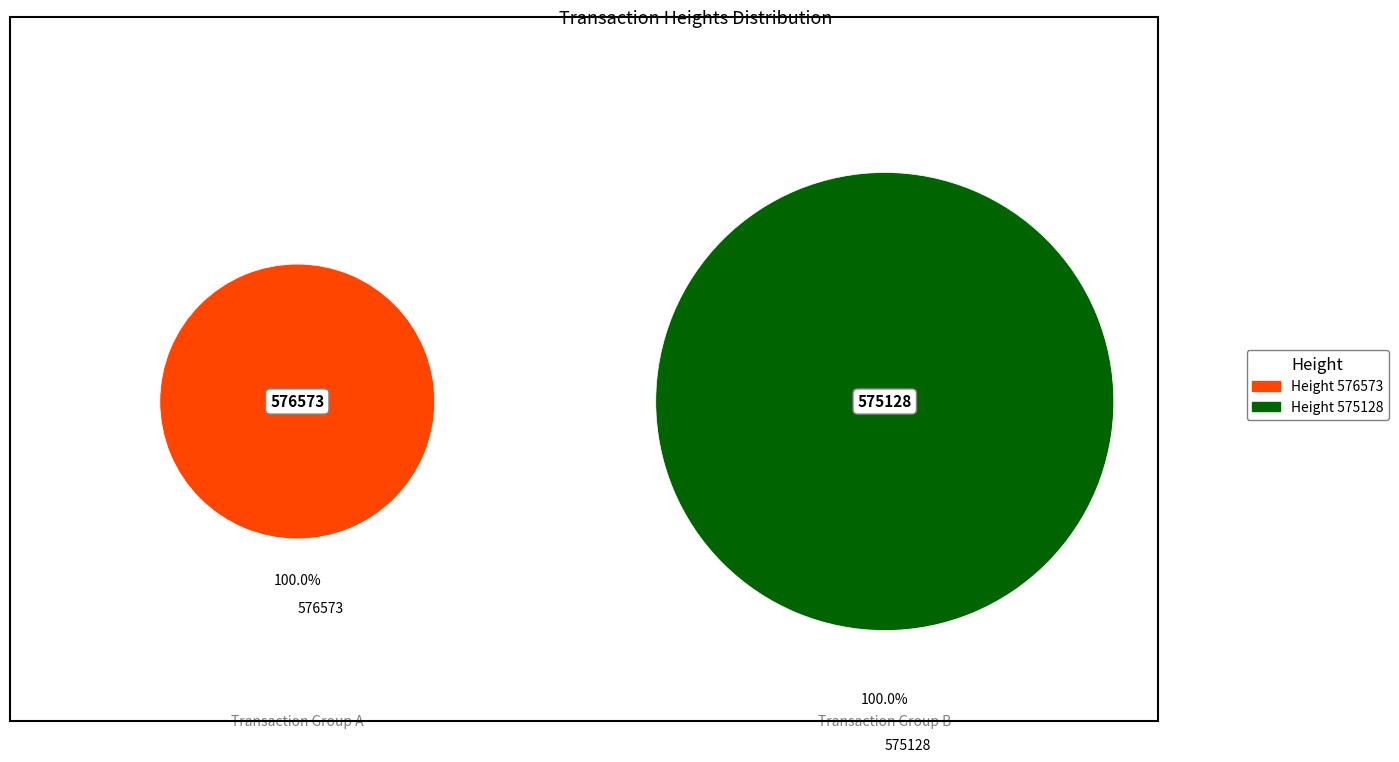

Combined, do 575128 and 576573 account for over 50%?

Yes